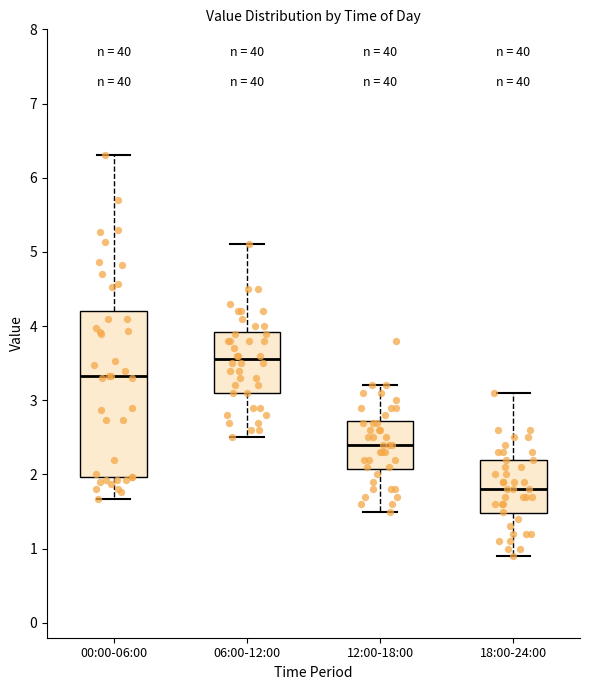

Where does the lower whisker of the box for 06:00-12:00 end on the y-axis? The values are not printed on the chart, so give them approximately, as read against the axis.

2.5